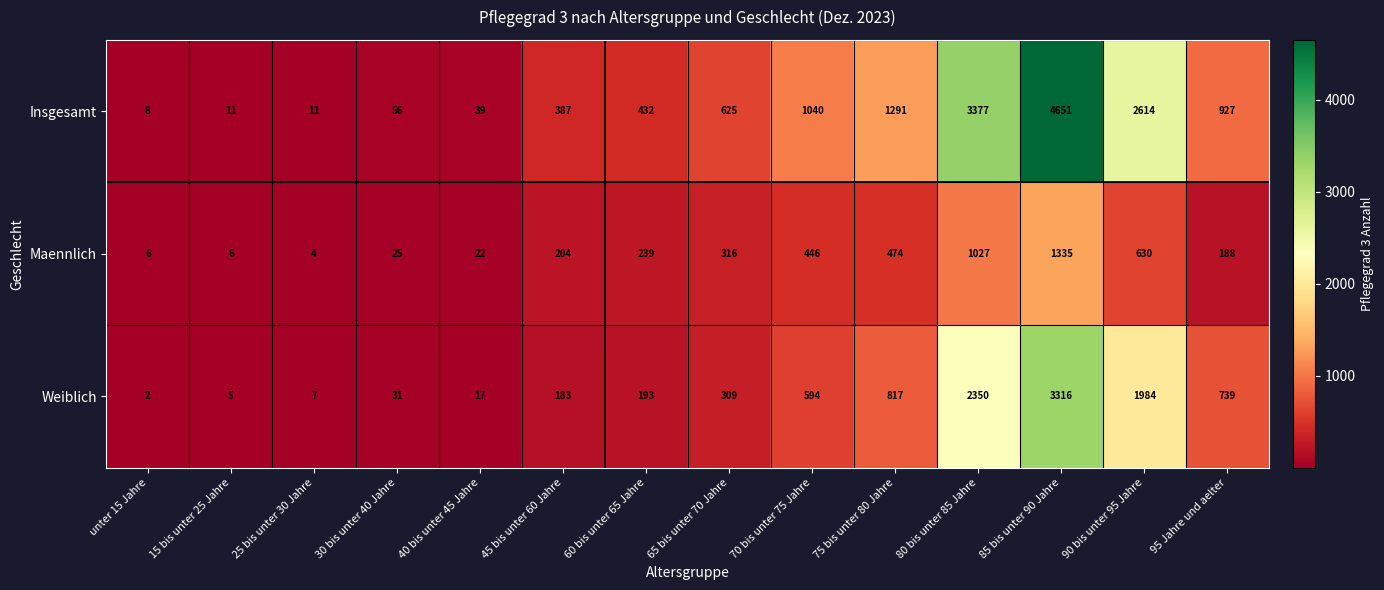

At which label is Weiblich closest to 1659?

90 bis unter 95 Jahre